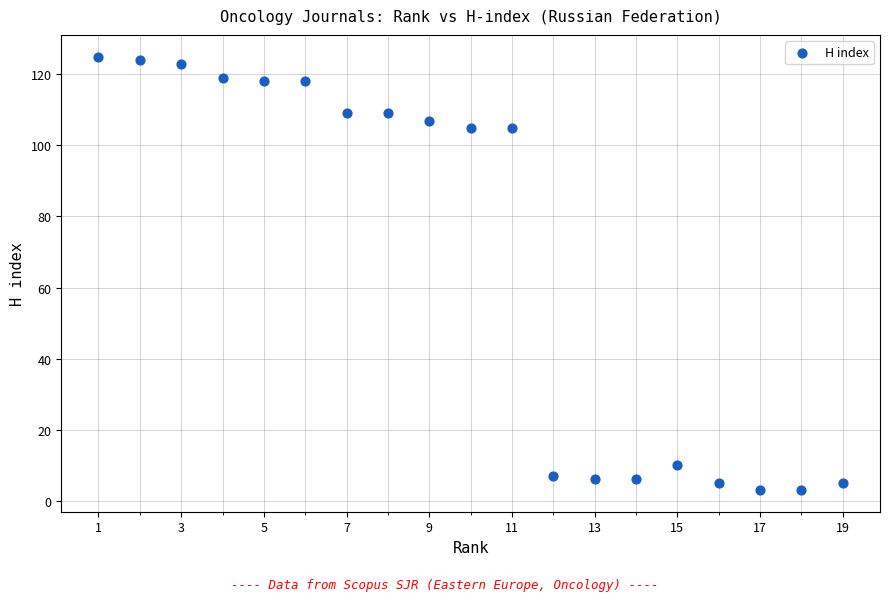

What is the range of Y values (max minus min)?

122